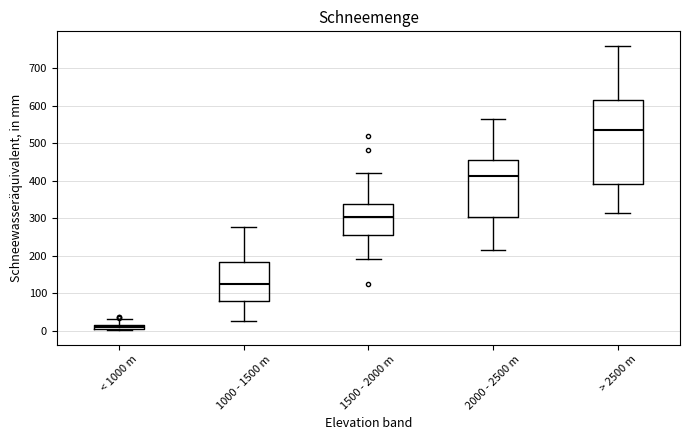

Which box is the tallest, from its lower edge to its upper edge?

> 2500 m